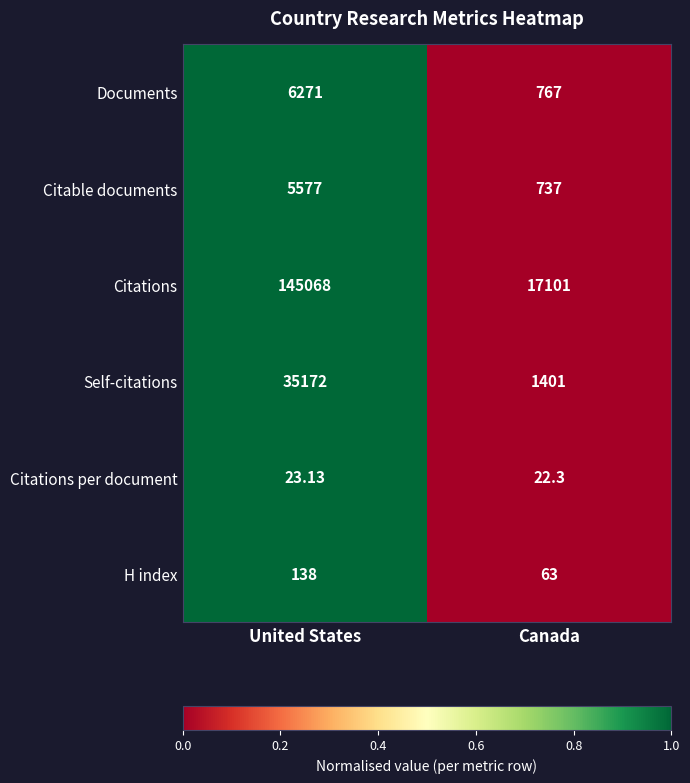

Where is Citations per document nearest to the value 22?

Canada